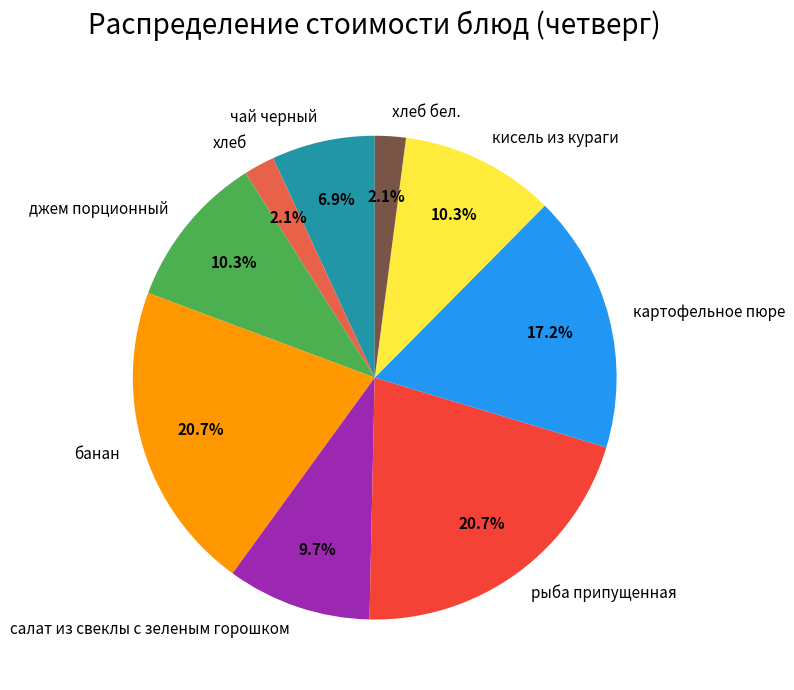

What percentage do банан and кисель из кураги together represent?

31.0%